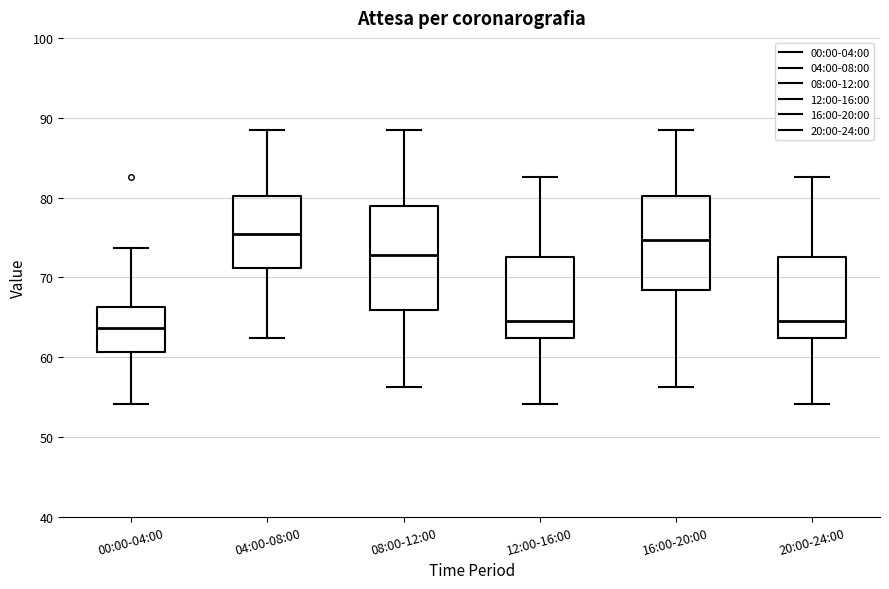

Which box is the tallest, from its lower edge to its upper edge?

08:00-12:00